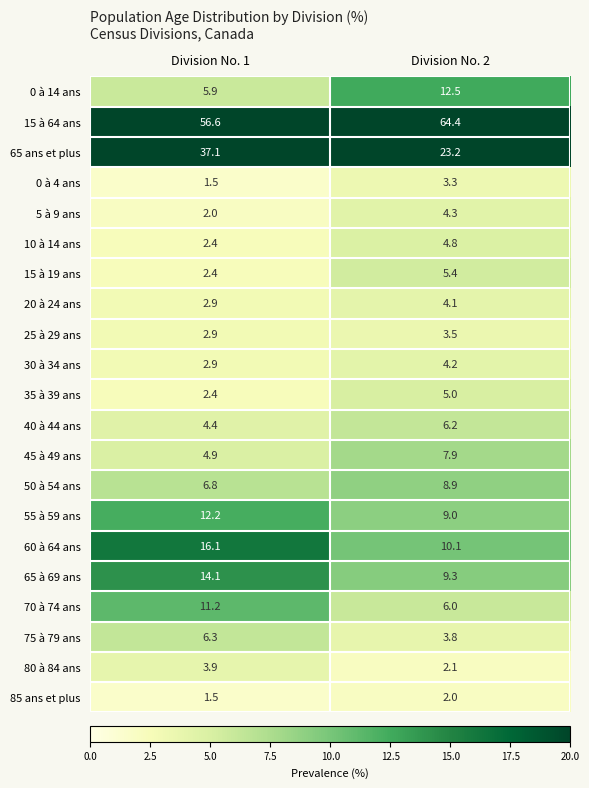

At which category is the sum across all series the highest?

Division No. 1